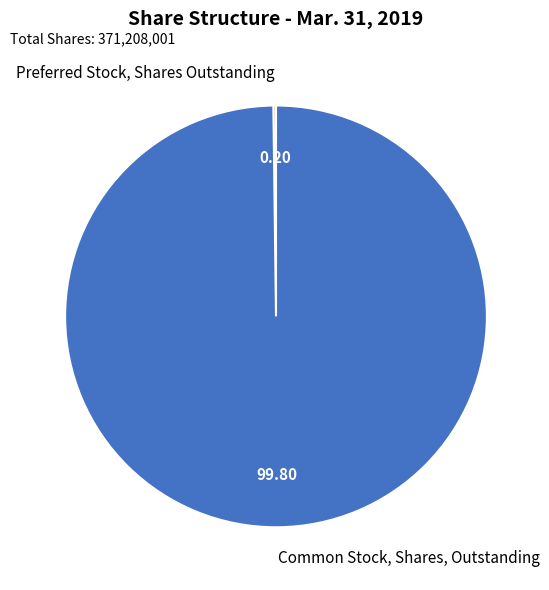

Is it true that Common Stock, Shares, Outstanding is 100% of the pie?

True